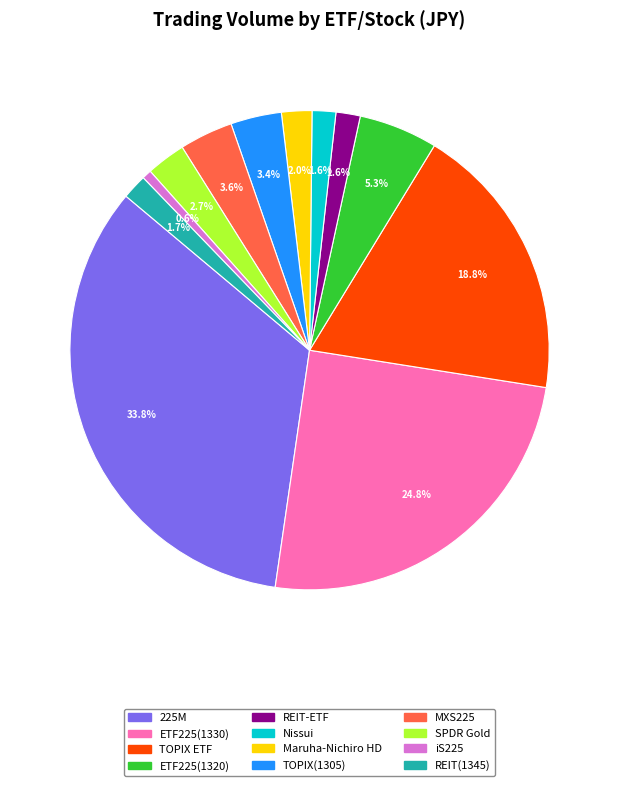

Combined, do MXS225 and iS225 account for over 50%?

No